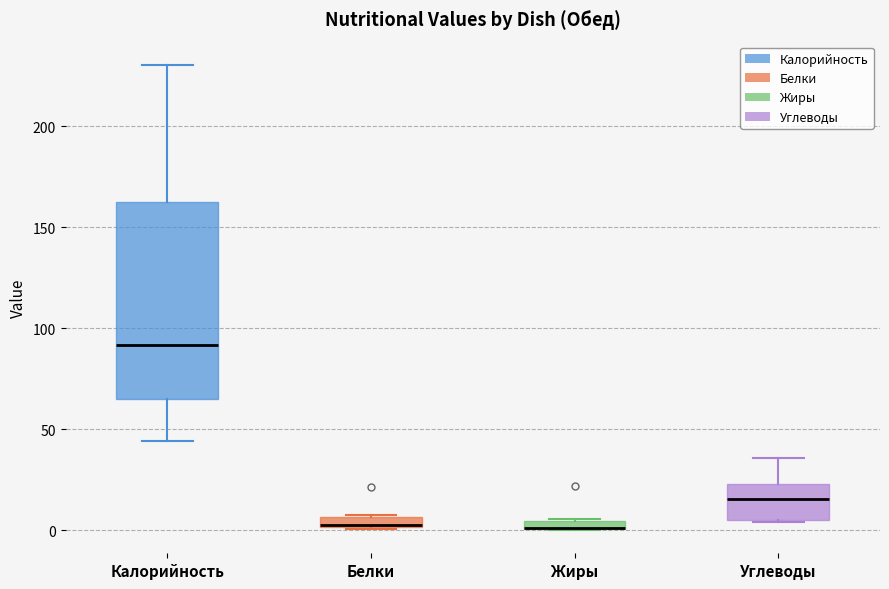

Where is the upper edge of the box for Жиры on the y-axis? The values are not printed on the chart, so give them approximately, as read against the axis.

5